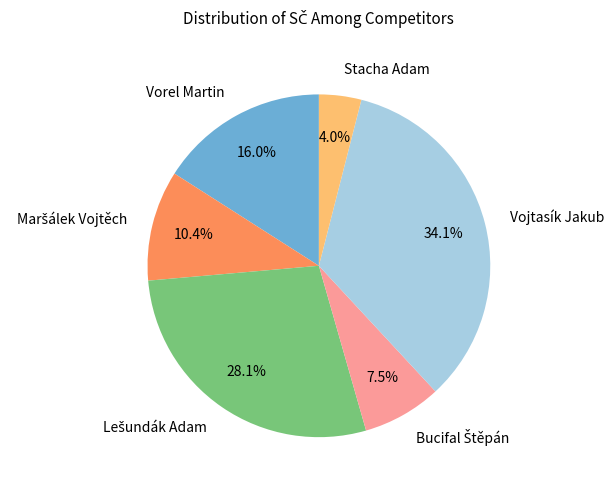

Is there any slice that represents more than half of the pie?

No